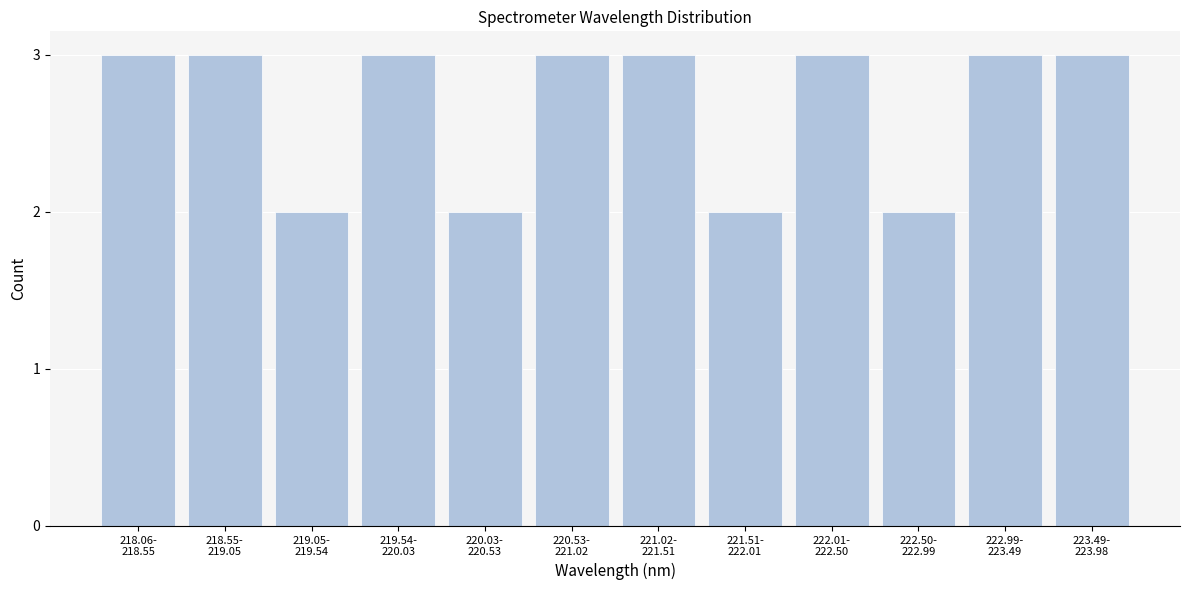

Reading left to right, extract all data points from this chart.

3	3	2	3	2	3	3	2	3	2	3	3